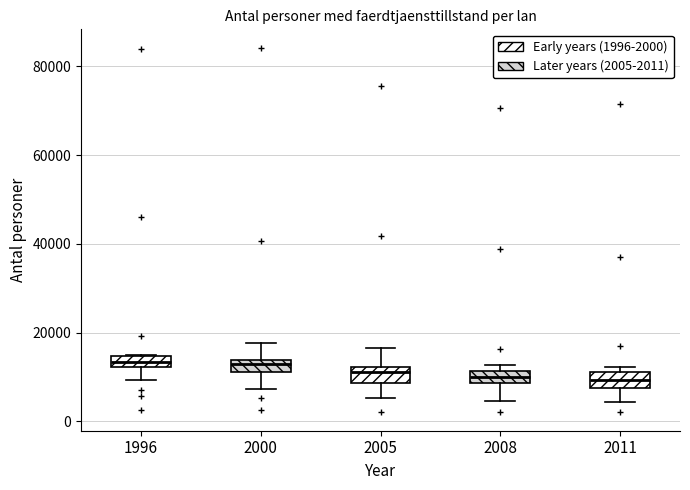

Where is the upper edge of the box at x = 2000 on the y-axis? The values are not printed on the chart, so give them approximately, as read against the axis.

14000